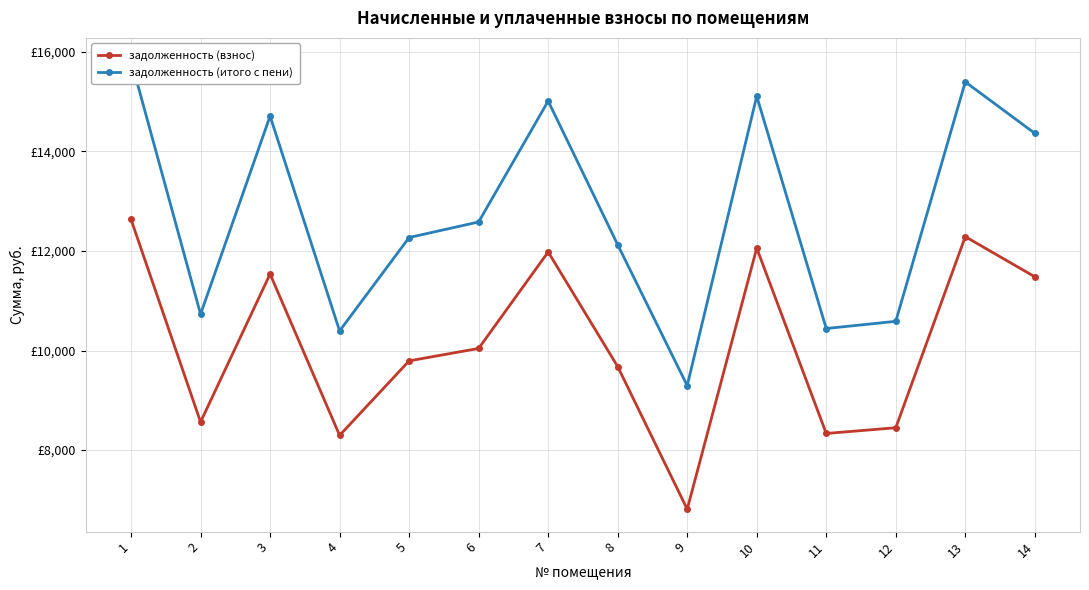

Reading left to right, extract all data points from this chart.

задолженность (взнос): 1=12633.6	2=8563.2	3=11537.6	4=8294.4	5=9792.0	6=10041.6	7=11980.8	8=9676.8	9=6811.2	10=12057.6	11=8332.8	12=8448.0	13=12288.0	14=11481.6
задолженность (итого с пени): 1=15831.5	2=10730.8	3=14711.2	4=10393.9	5=12270.6	6=12583.4	7=15013.4	8=12126.2	9=9294.7	10=15109.7	11=10442.0	12=10586.4	13=15398.4	14=14363.8